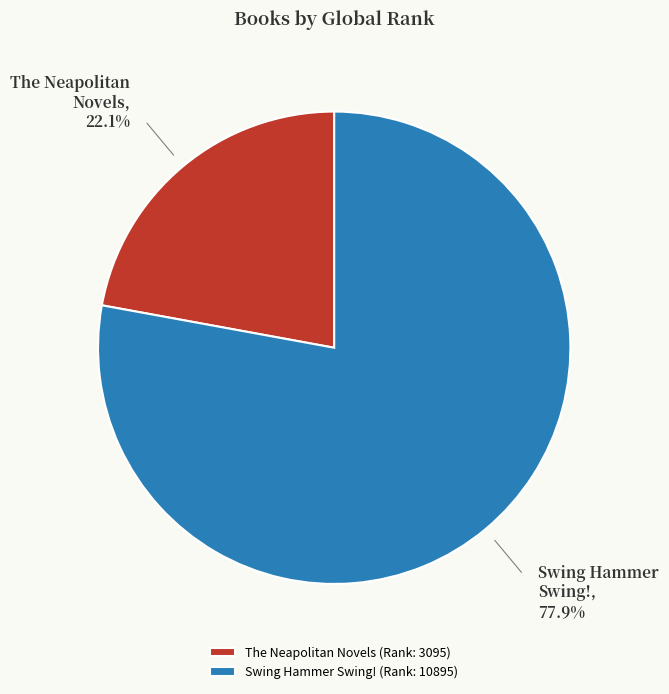

Does Swing Hammer Swing! (Rank: 10895) represent more than half of the total?

Yes